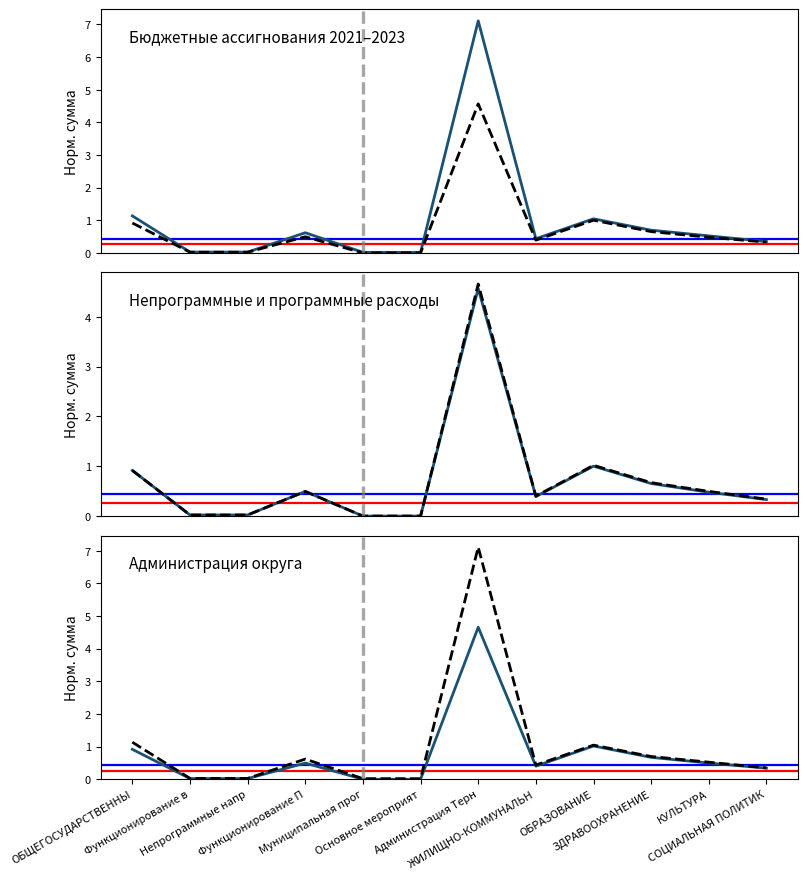

True or false: 2021 год has more than 2 points higher than both neighbors.

True